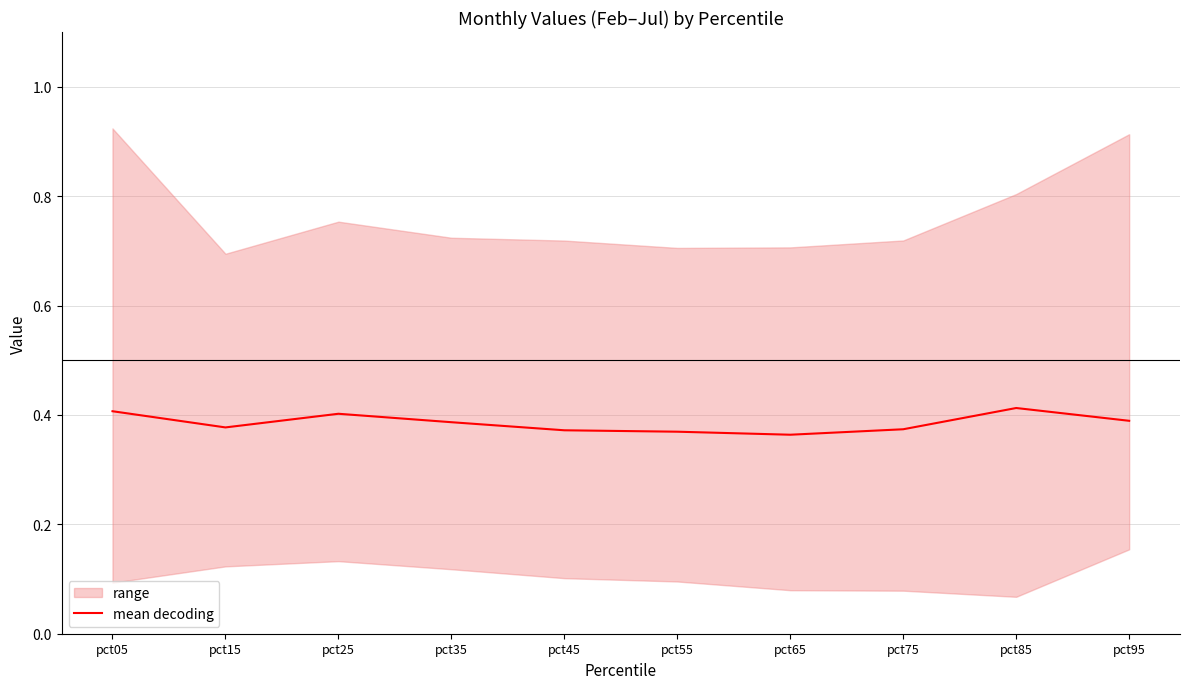

How many points are lower than both their immediate neighbors (excluding endpoints)?

2